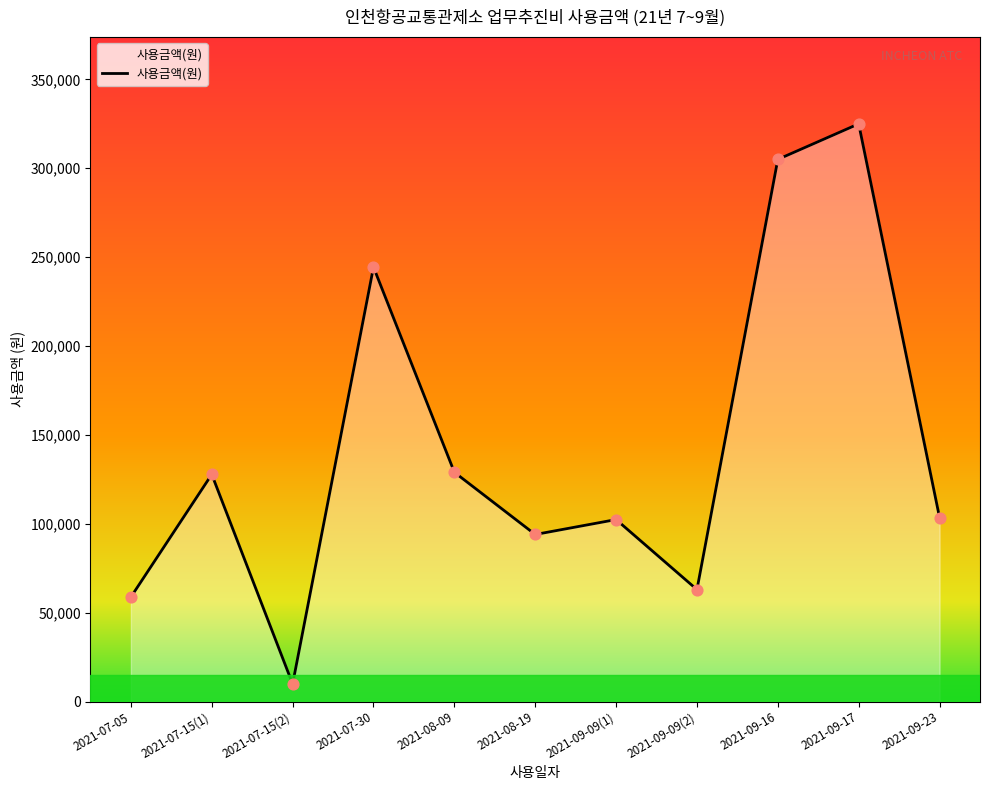

Between 2021-09-09(1) and 2021-07-15(2), which is larger?

2021-09-09(1)